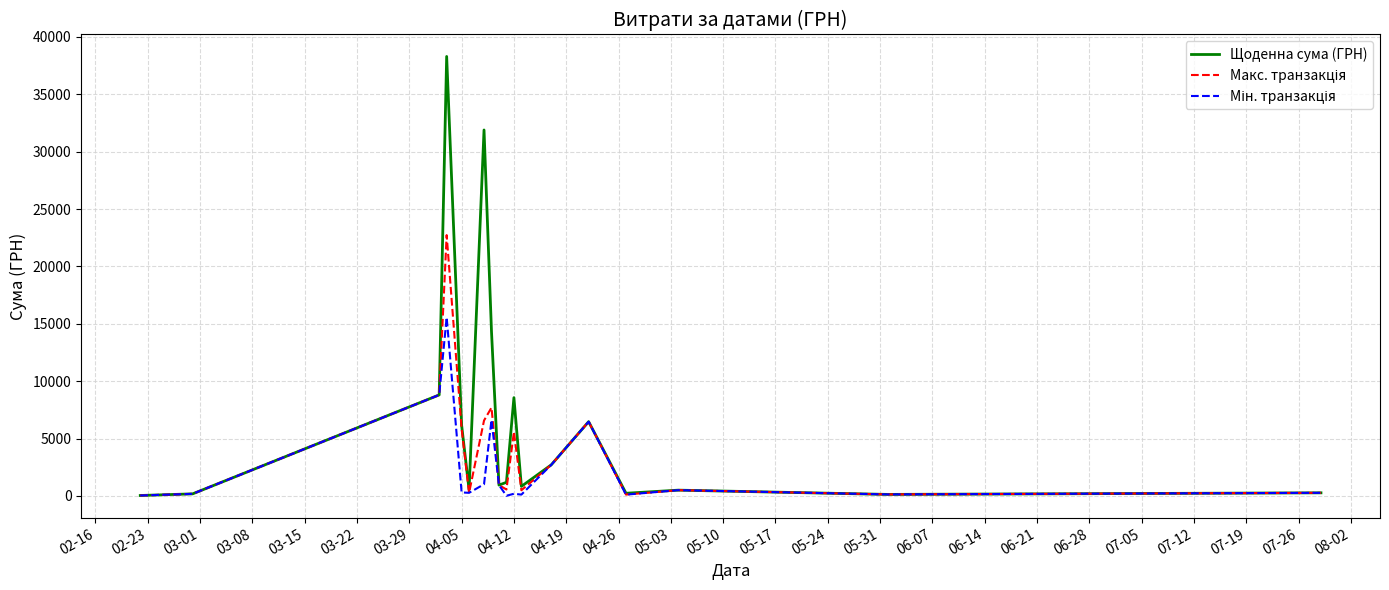

Which series has the largest total across all categories?

Щоденна сума (ГРН)